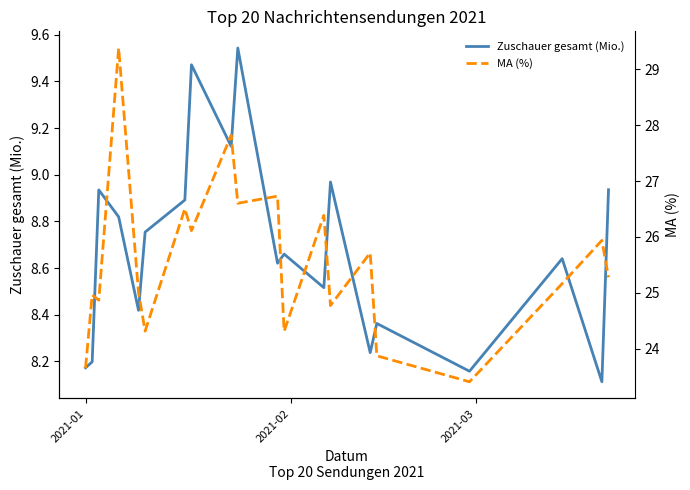

What is the minimum value for Zuschauer gesamt (Mio.)?

8.1